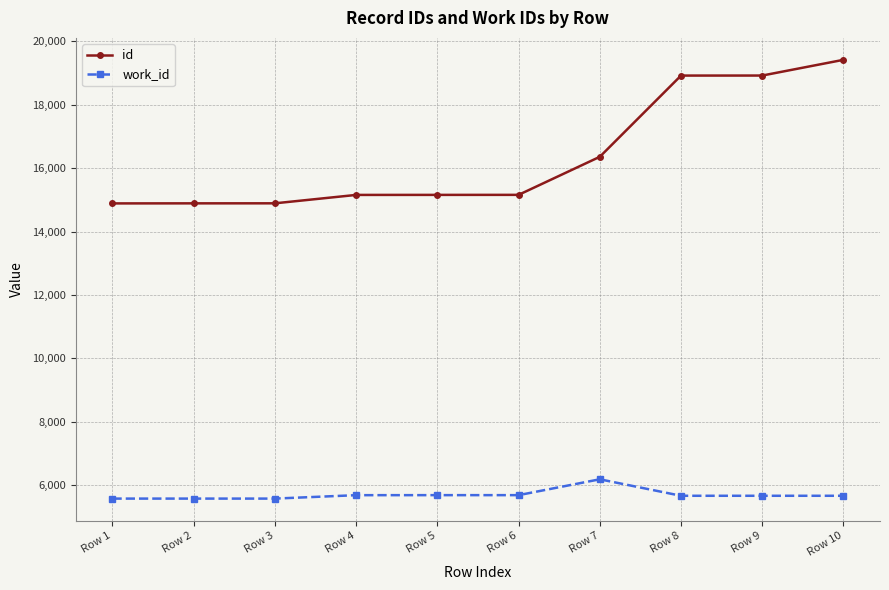

What is the maximum value for id?

19420